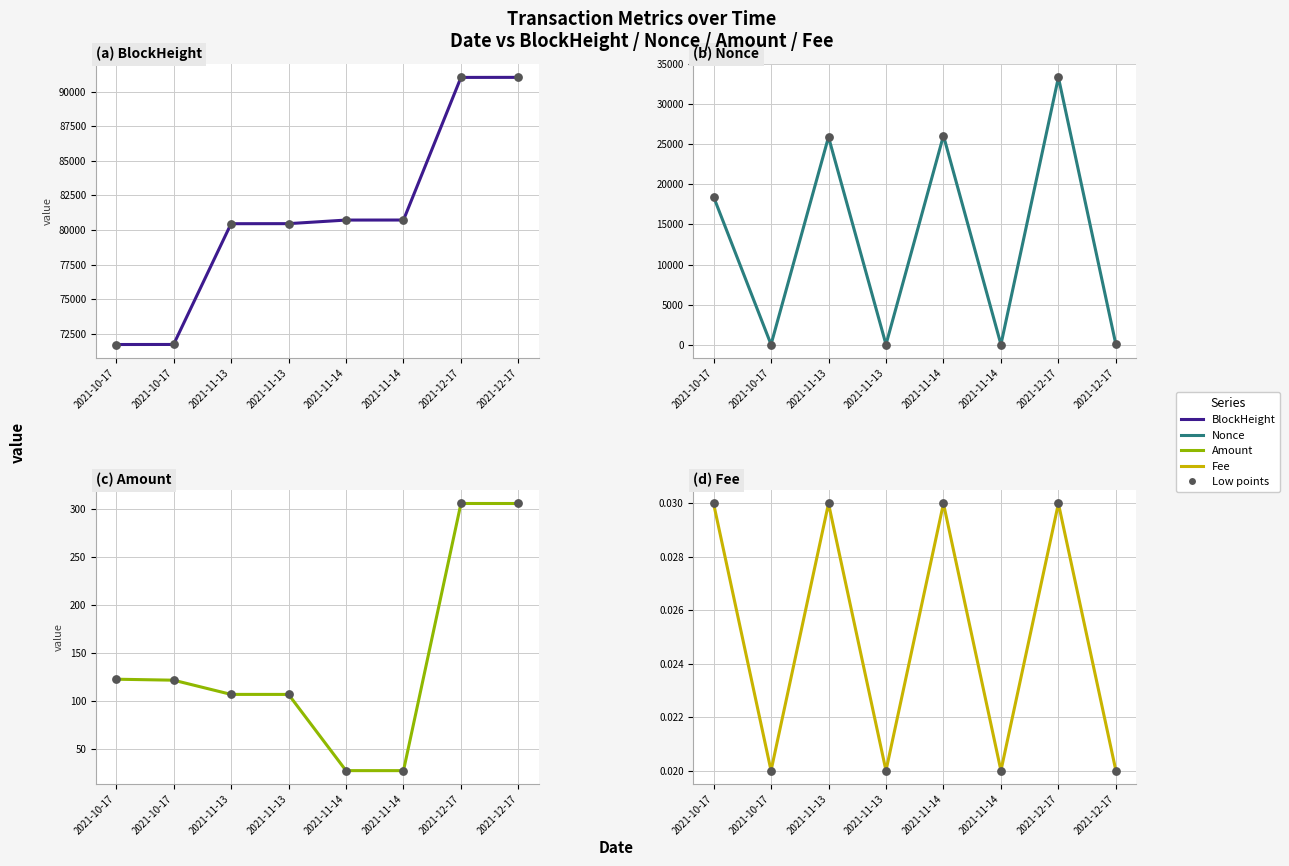

What is the total value across all series at 2021-11-14?

106861.5